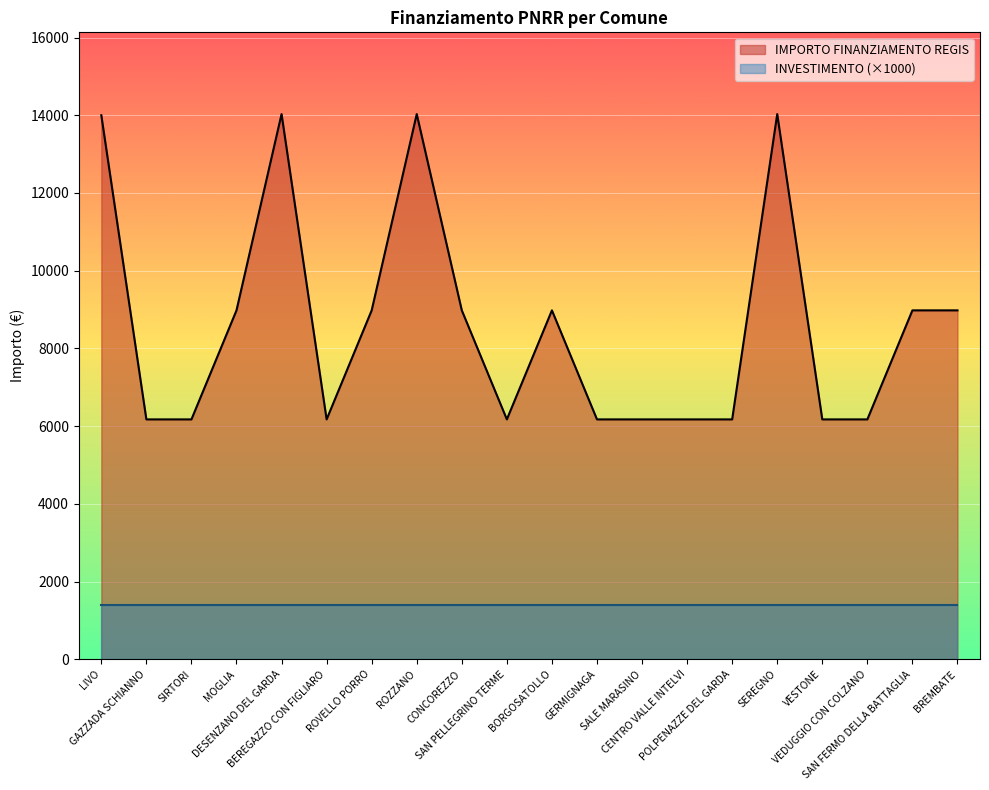

Reading left to right, list all the values displayed in this chart.

LIVO=14000.0	GAZZADA SCHIANNO=6173.2	SIRTORI=6173.2	MOGLIA=8979.2	DESENZANO DEL GARDA=14030.0	BEREGAZZO CON FIGLIARO=6173.2	ROVELLO PORRO=8979.2	ROZZANO=14030.0	CONCOREZZO=8979.2	SAN PELLEGRINO TERME=6173.2	BORGOSATOLLO=8979.2	GERMIGNAGA=6173.2	SALE MARASINO=6173.2	CENTRO VALLE INTELVI=6173.2	POLPENAZZE DEL GARDA=6173.2	SEREGNO=14030.0	VESTONE=6173.2	VEDUGGIO CON COLZANO=6173.2	SAN FERMO DELLA BATTAGLIA=8979.2	BREMBATE=8979.2